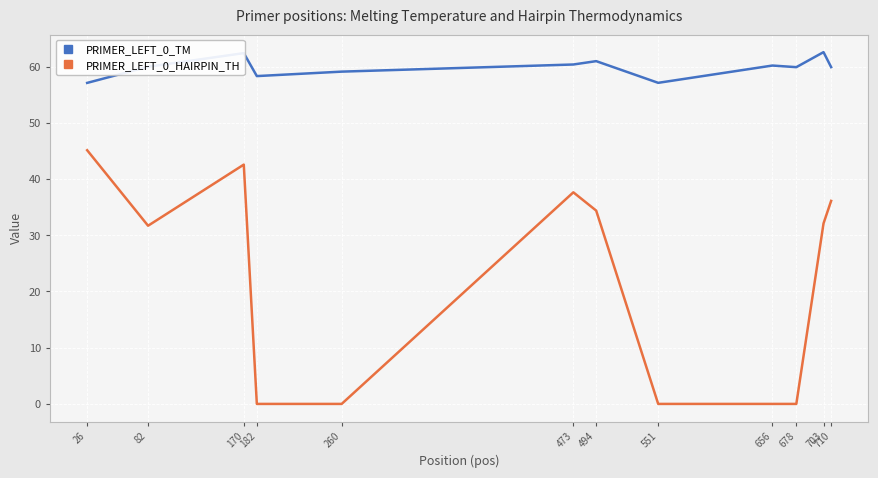

True or false: PRIMER_LEFT_0_TM and PRIMER_LEFT_0_HAIRPIN_TH intersect in this chart.

False